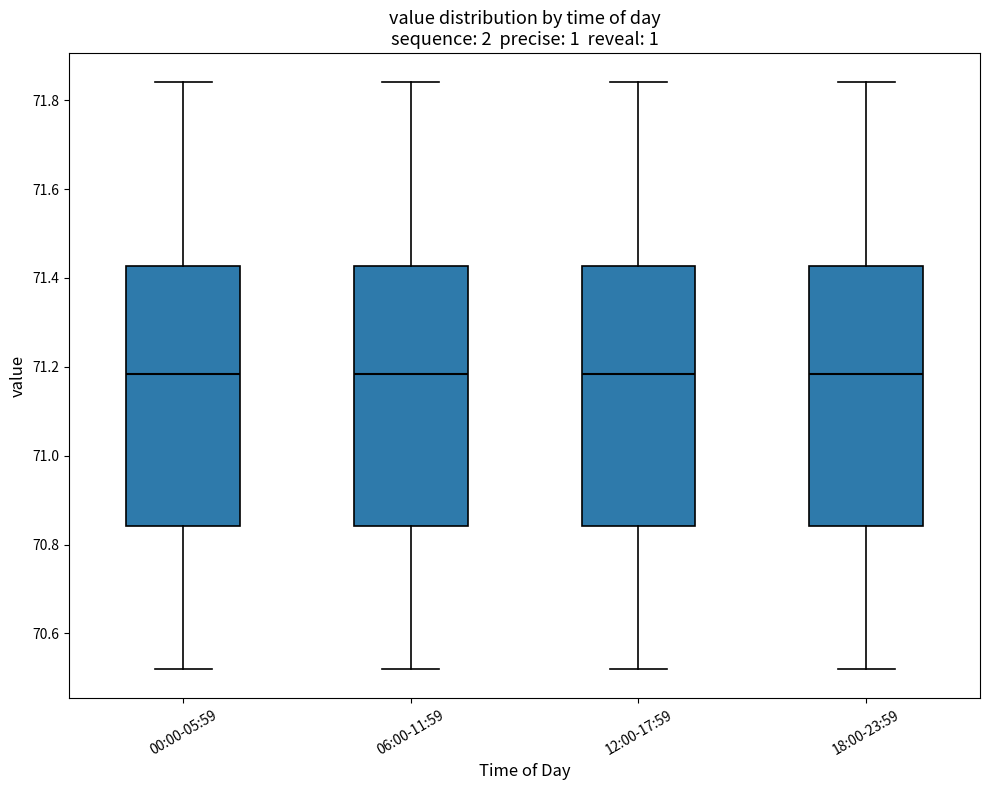

Reading left to right, transcribe this box plot: for each box, give where its median line is, the range the box spans, and where its two whiskers end, as read against the y-axis. The values are not printed on the chart, so give them approximately, as read against the axis.

00:00-05:59: median 71.18, box 70.84 to 71.42, whiskers 70.52 to 71.84
06:00-11:59: median 71.18, box 70.84 to 71.42, whiskers 70.52 to 71.84
12:00-17:59: median 71.18, box 70.84 to 71.42, whiskers 70.52 to 71.84
18:00-23:59: median 71.18, box 70.84 to 71.42, whiskers 70.52 to 71.84